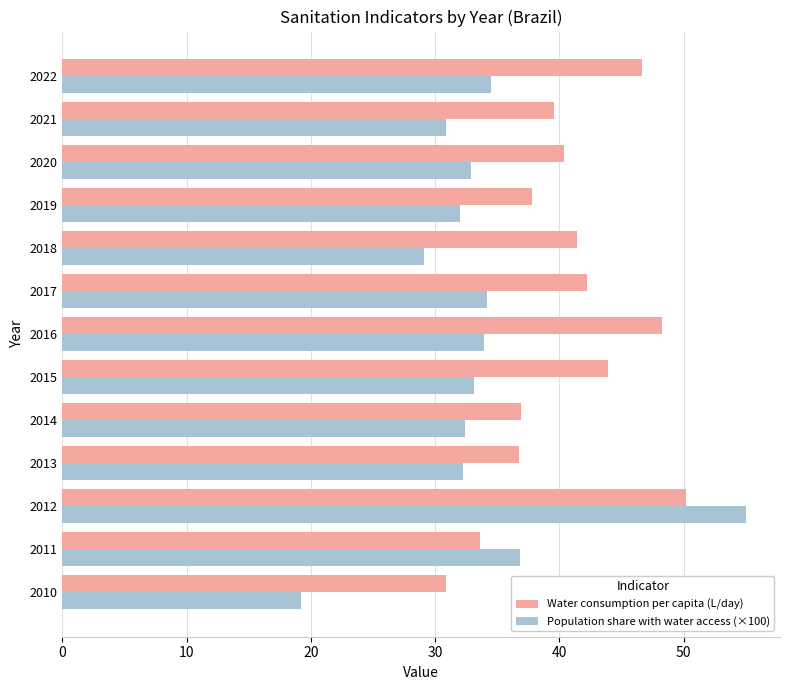

What is the total value across all series at 2016?

82.2